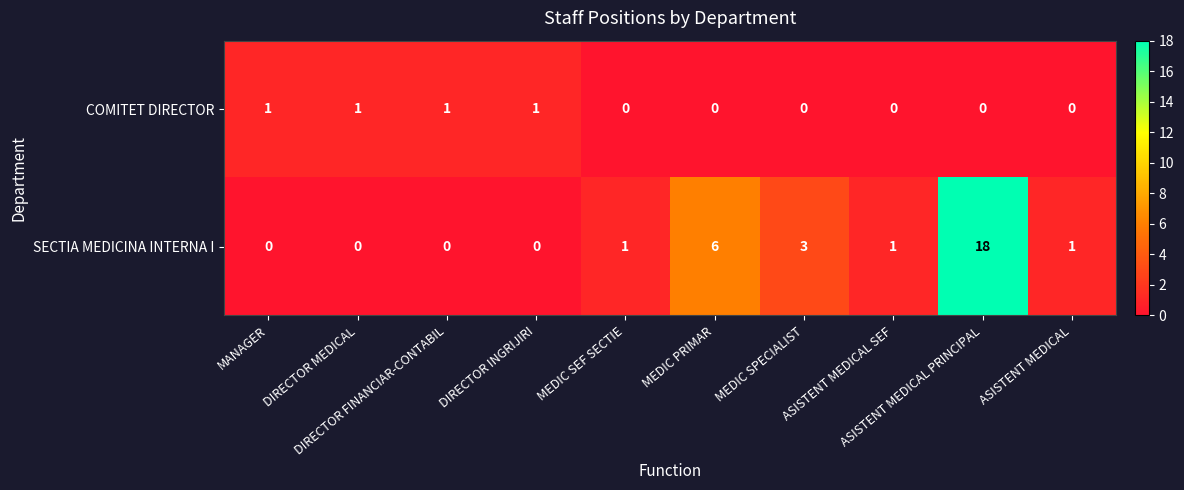

At how many categories does at least one series exceed 2?

3